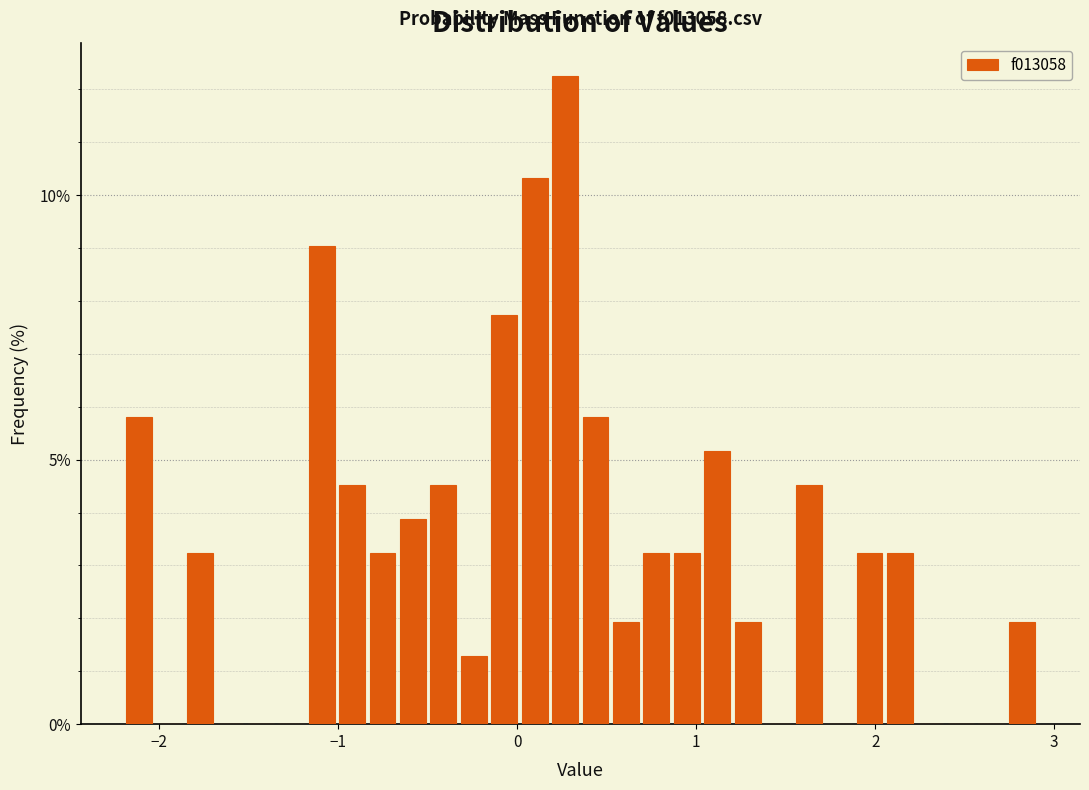

Read against the x-axis, roughly where is the centre of the tallest bar?

0.3